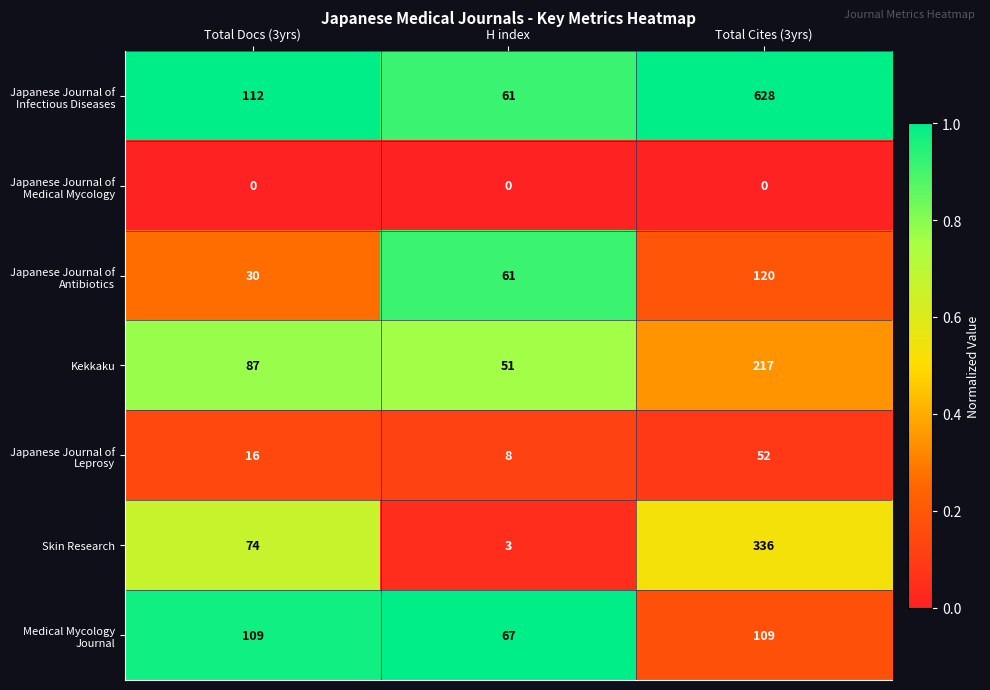

What is the spread (max minus min) of values at Total Cites (3yrs)?

628